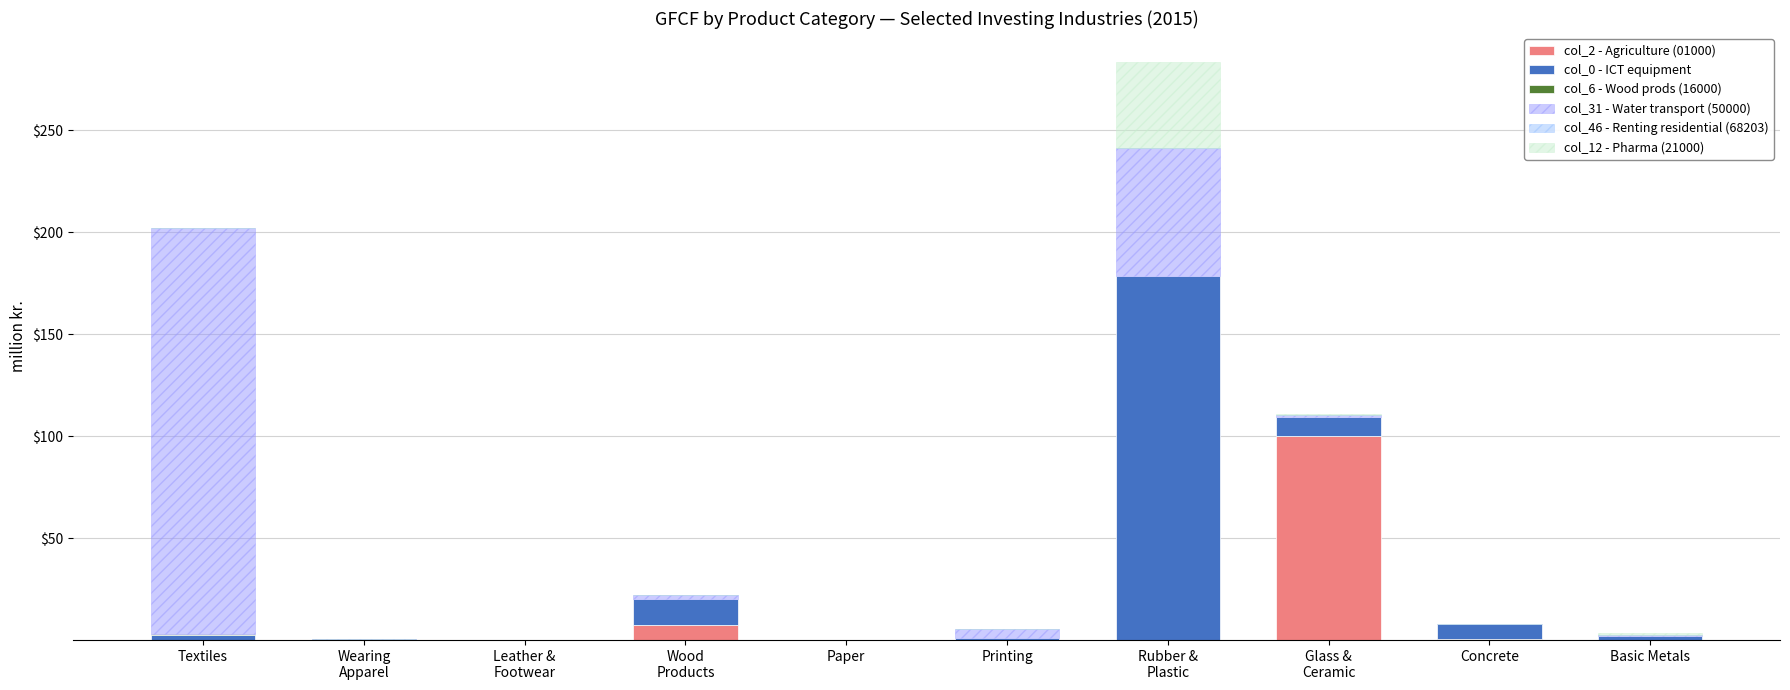

What is the highest value of the col_2 - Agriculture (01000) series?

100.2